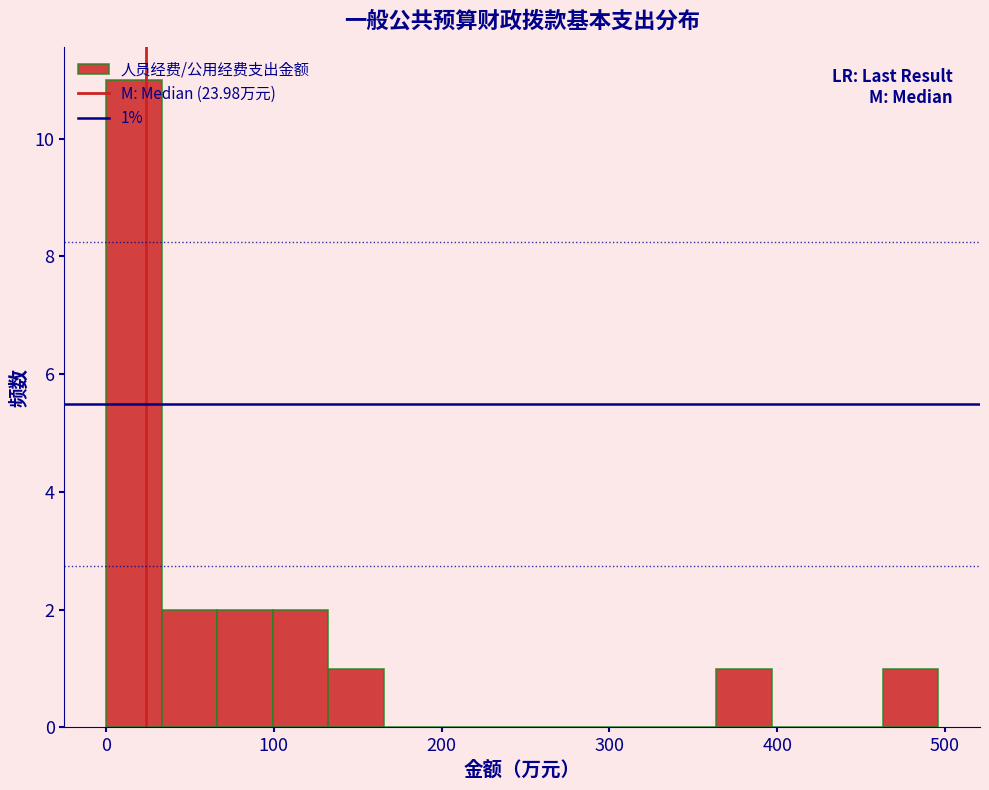

Read against the x-axis, roughly where is the centre of the tallest bar?

20